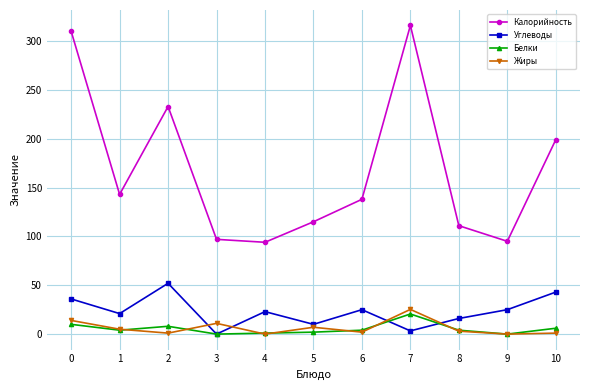

What is the sum of all Калорийность values?

1851.0